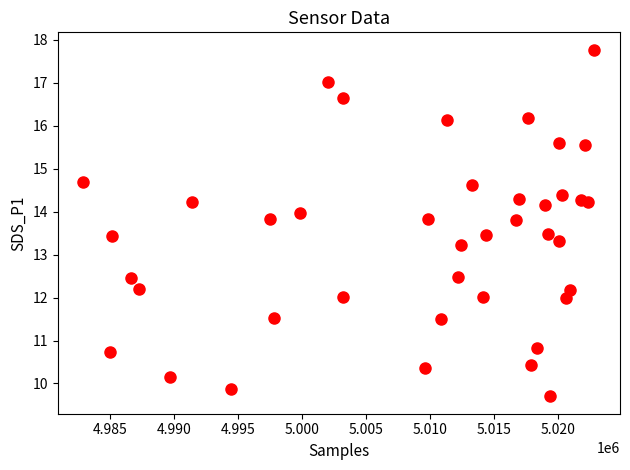

What Y value in the scatter plot is closest to 13?

13.2